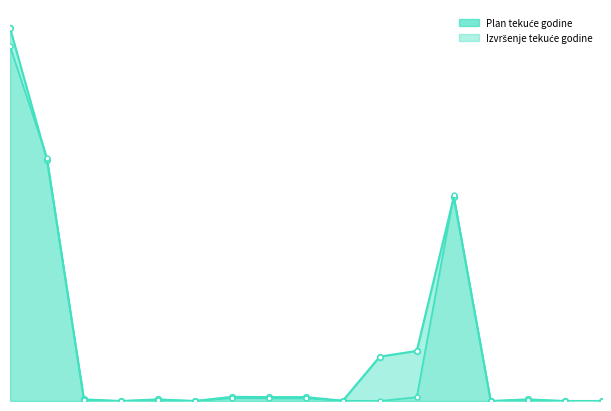

What is the value of the Plan tekuće godine point at the 11th from the left?

2187709.0